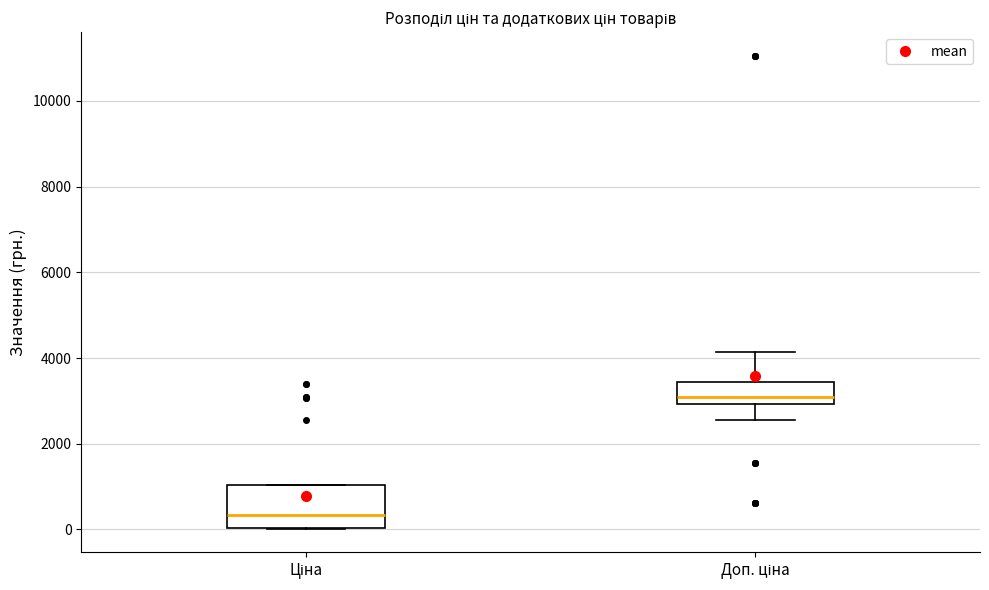

Reading left to right, read every box against the y-axis: the position of its median line, the range the box covers, and the ends of its whiskers. The values are not printed on the chart, so give them approximately, as read against the axis.

Ціна: median 400, box 0 to 1000, whiskers 0 to 1000
Доп. ціна: median 3000 (just above the box's lower edge), box 3000 to 3400, whiskers 2600 to 4200